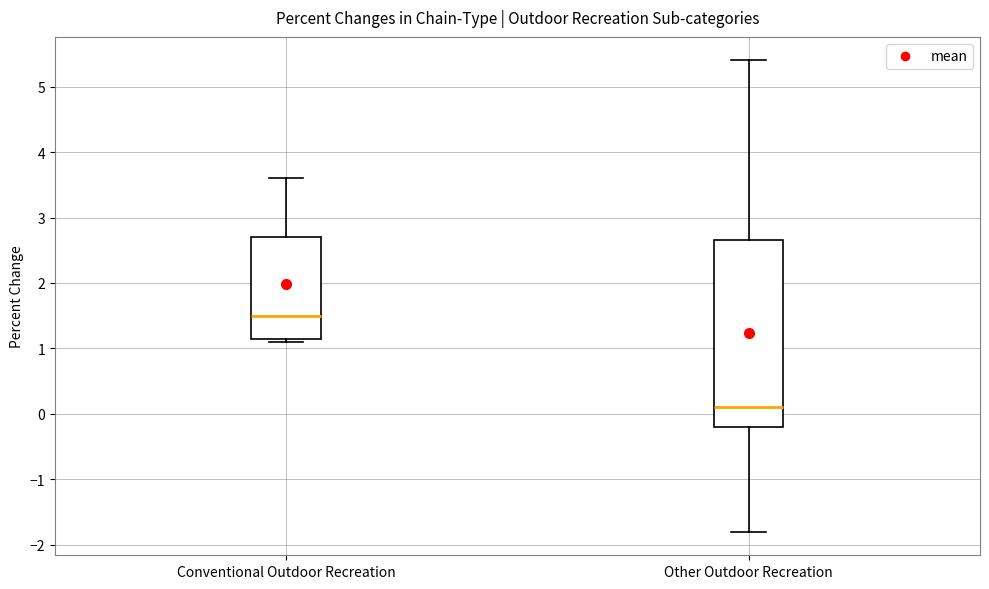

Where does the upper whisker of the box for Other Outdoor Recreation end on the y-axis? The values are not printed on the chart, so give them approximately, as read against the axis.

5.4